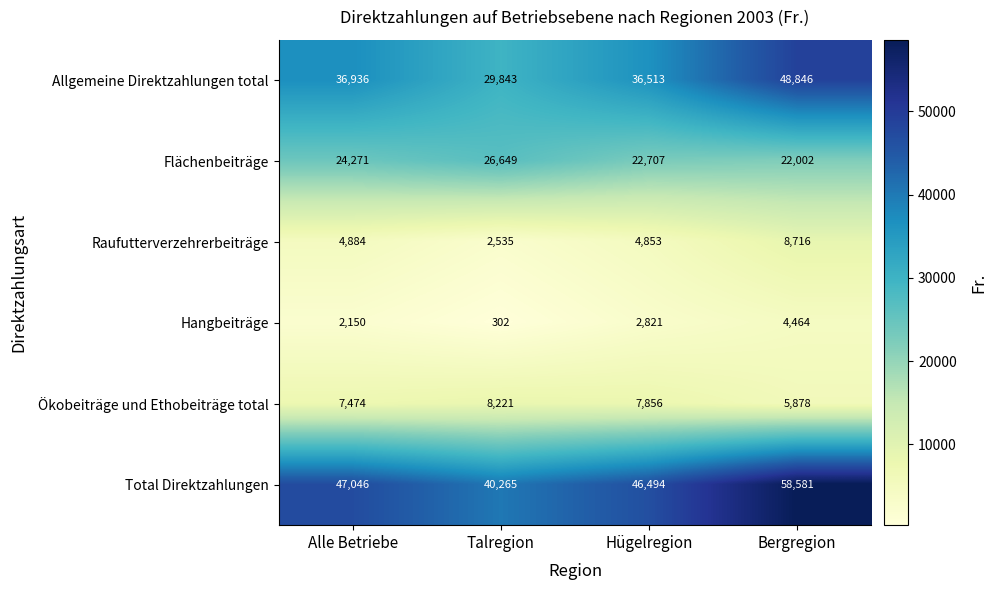

What is the greatest value displayed?

58581